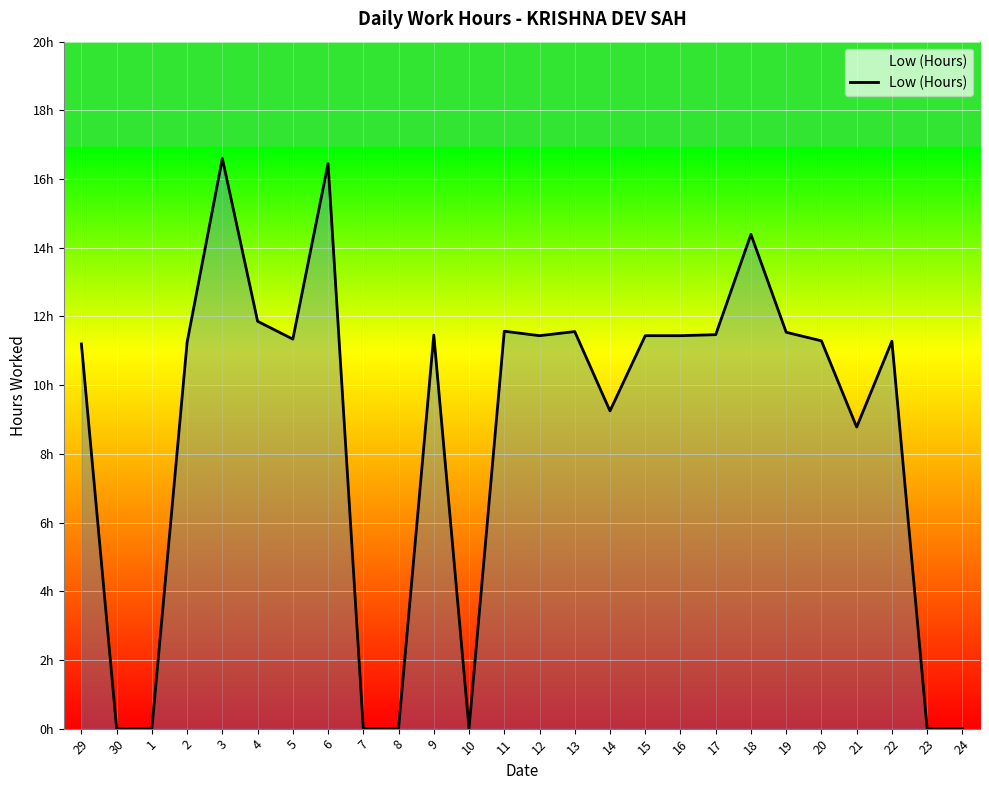

What is the label of the 4th point from the right?

21